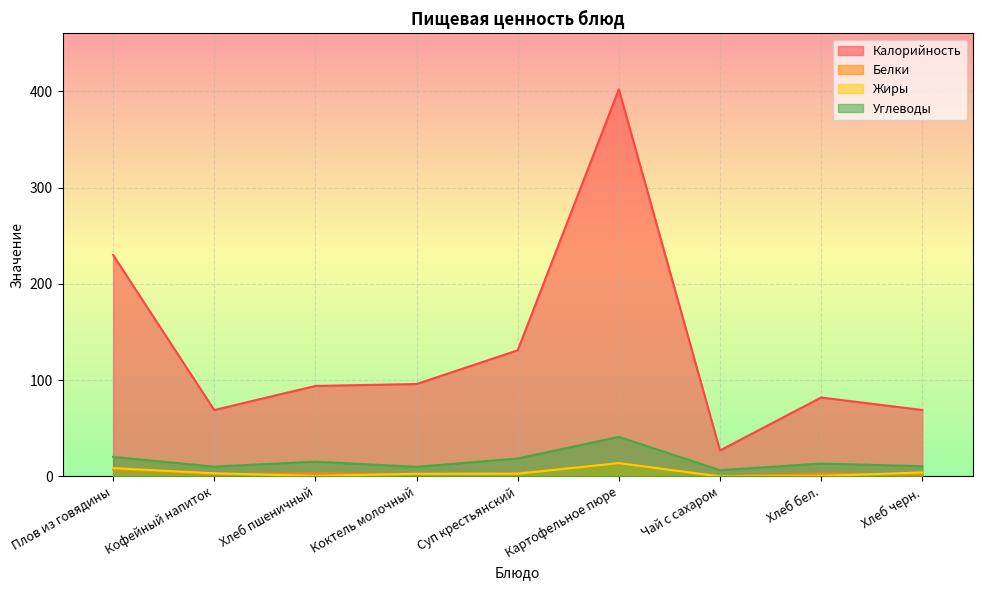

True or false: Калорийность has a value of 131.0 at Суп крестьянский.

True